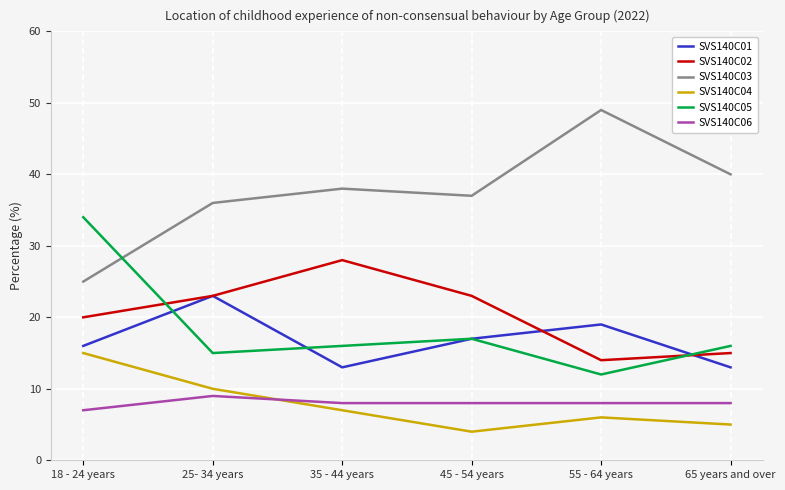

At which category does SVS140C04 reach its first local peak?

55 - 64 years